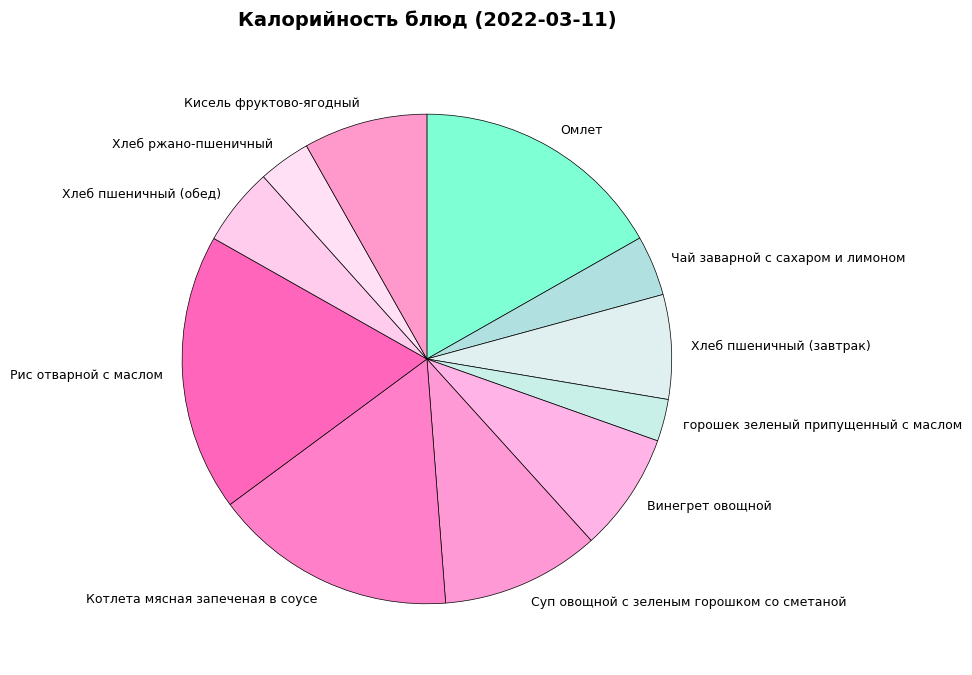

Which category has the smallest portion of the pie?

горошек зеленый припущенный с маслом